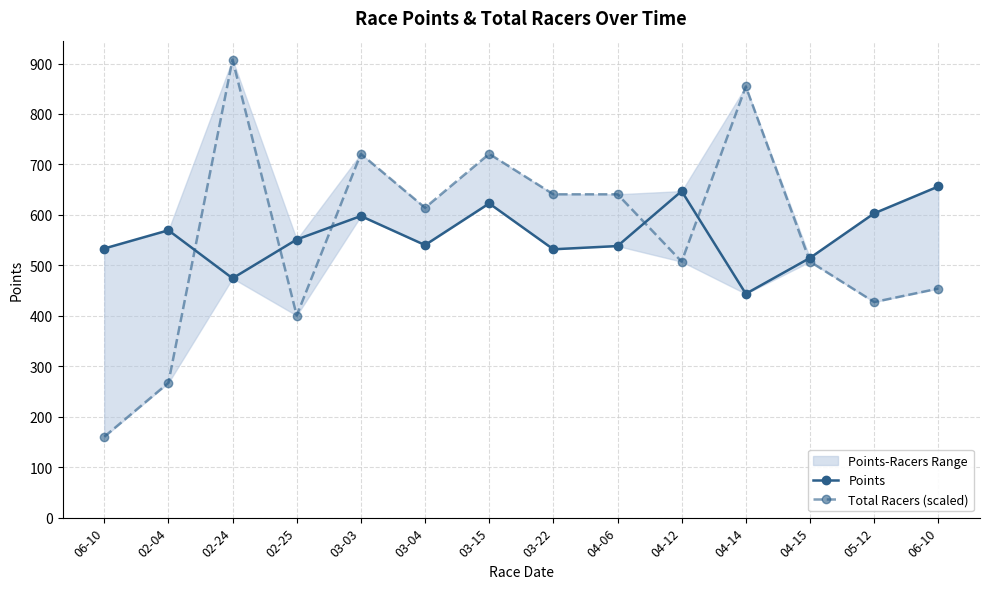

Reading left to right, what are all the values shown in this chart?

Points: 06-10=533.3	02-04=569.5	02-24=474.3	02-25=551.2	03-03=597.7	03-04=540.2	03-15=622.7	03-22=531.8	04-06=538.2	04-12=647.1	04-14=443.7	04-15=514.7	05-12=603.0	06-10=656.3
Total Racers (scaled): 06-10=160.2	02-04=267.0	02-24=907.9	02-25=400.5	03-03=721.0	03-04=614.2	03-15=721.0	03-22=640.9	04-06=640.9	04-12=507.3	04-14=854.5	04-15=507.3	05-12=427.2	06-10=453.9